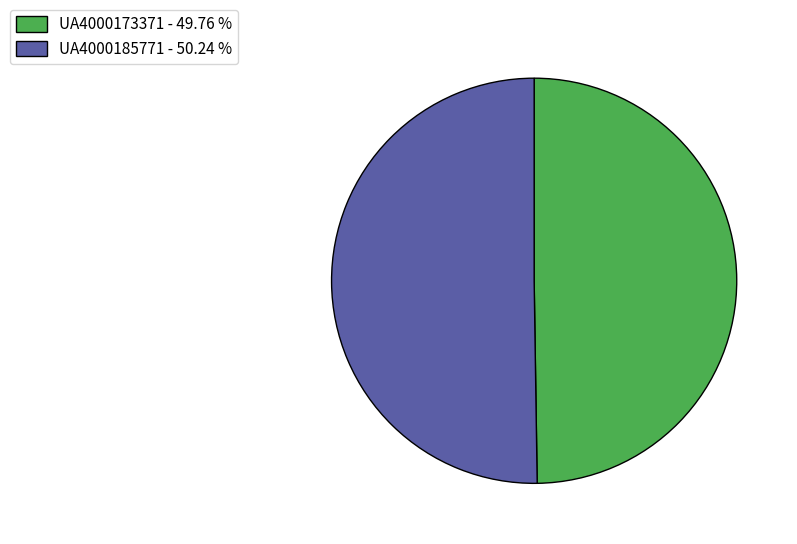

How many slices are in this pie chart?

2